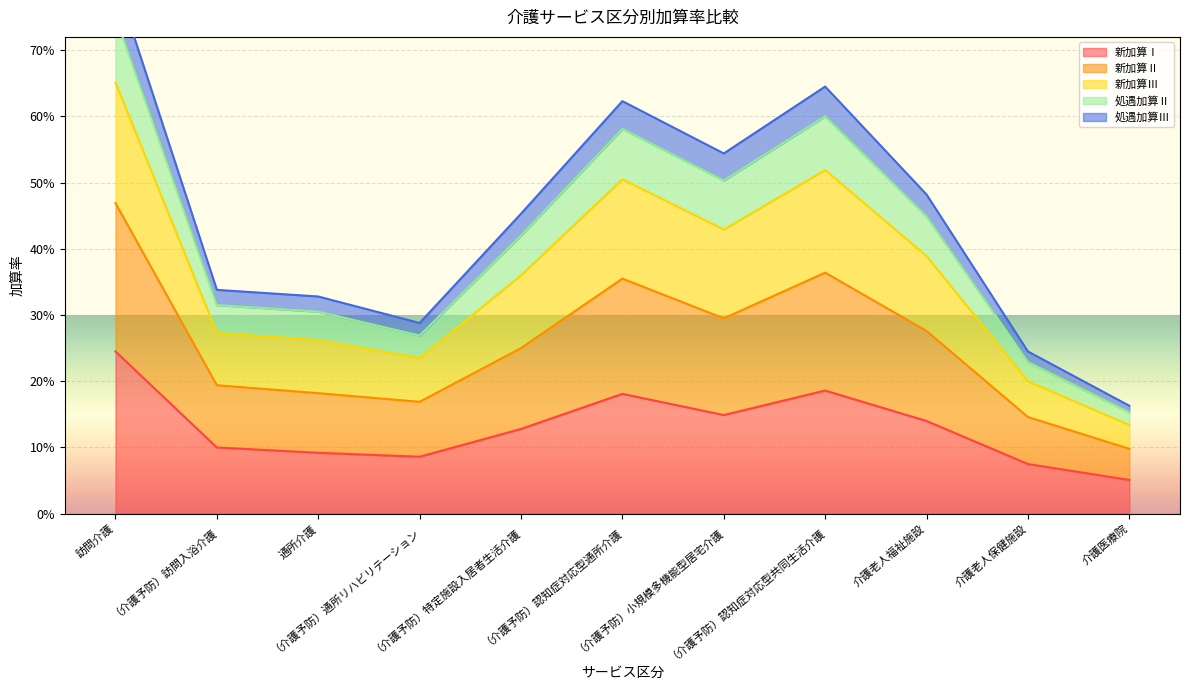

How many series are shown in this chart?

5